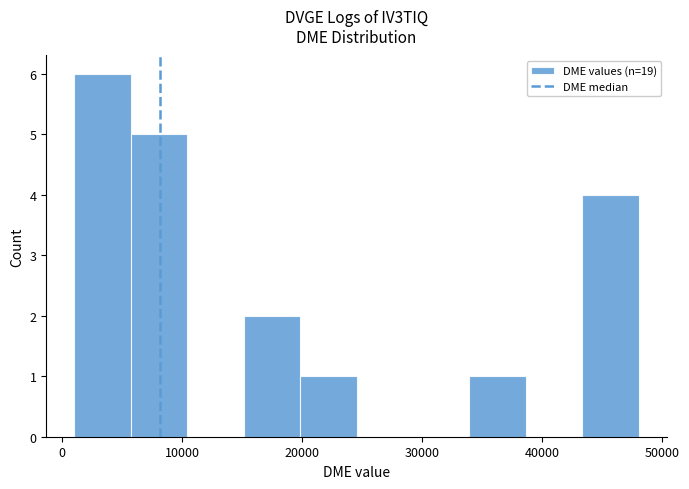

Reading left to right, list every bar in this chart as the range it spans on the x-axis followed by its height. Neither the bar edges nor the heights are printed on the chart, so give them approximately, as read against the axes.

1000 to 6000: 6
6000 to 10000: 5
10000 to 15000: 0
15000 to 20000: 2
20000 to 25000: 1
25000 to 29000: 0
29000 to 34000: 0
34000 to 39000: 1
39000 to 43000: 0
43000 to 48000: 4